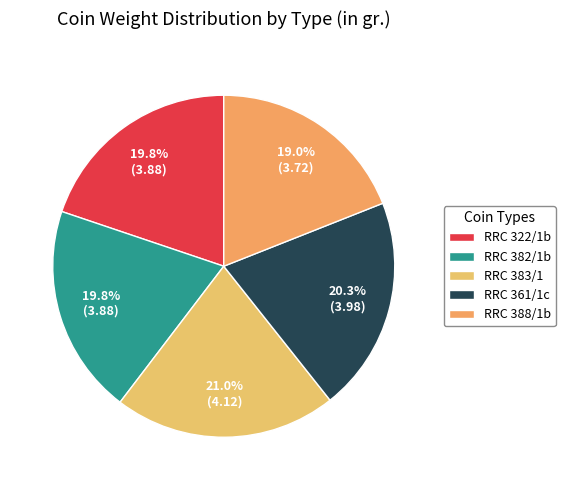

How many segments does this pie chart have?

5